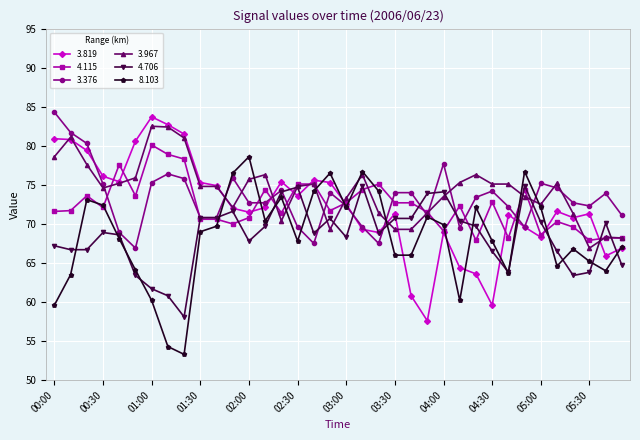

True or false: 3.967 has more than 1 interior local peaks.

True